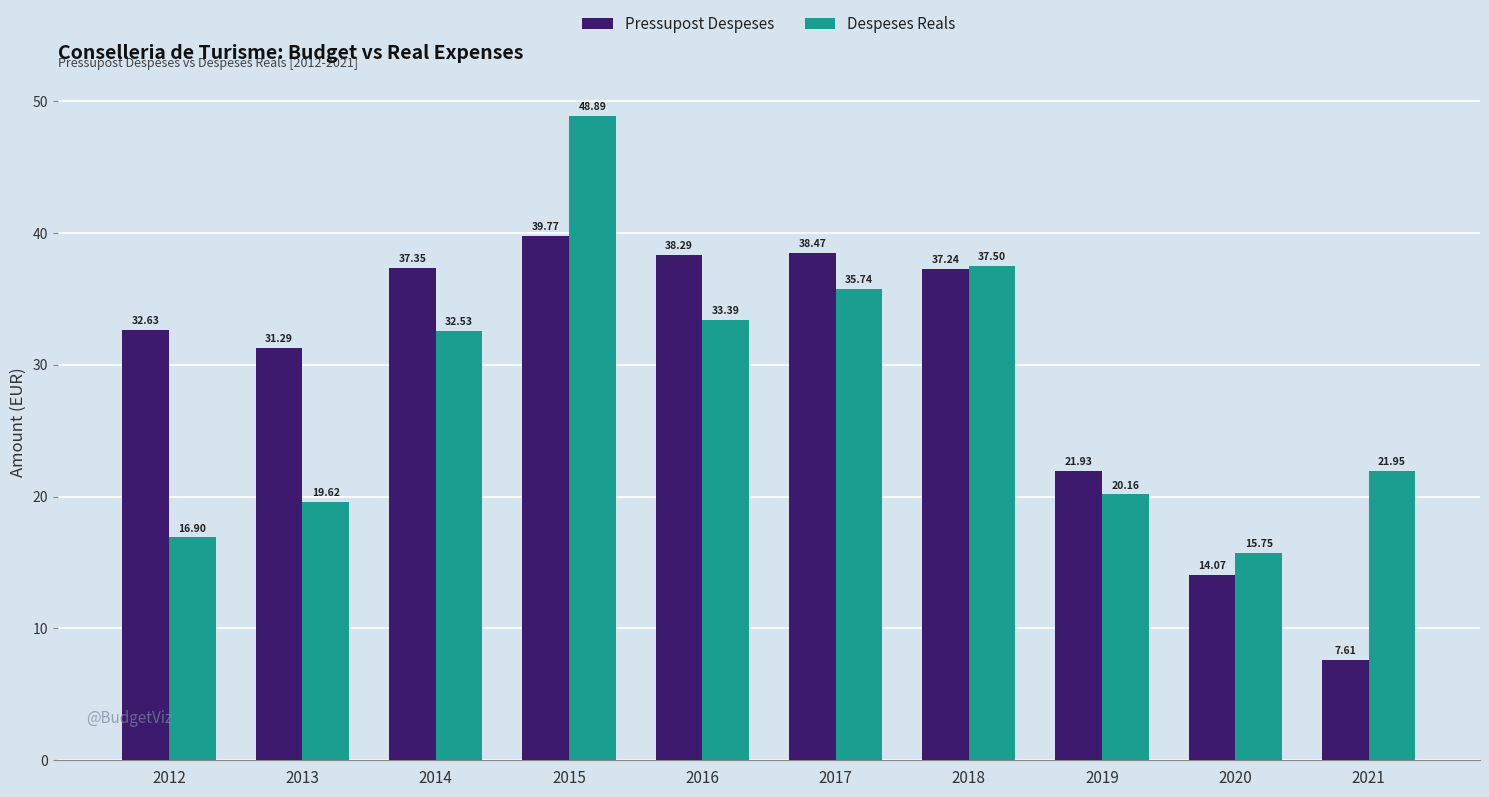

What is the average value of the Despeses Reals series?

28.2